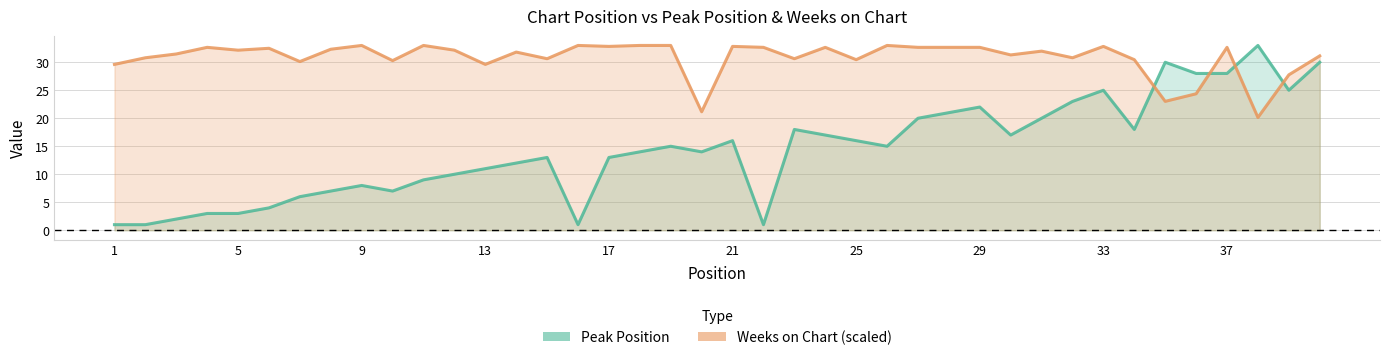

What is the difference between the second highest and second lowest values in the Peak Position series?

29.0